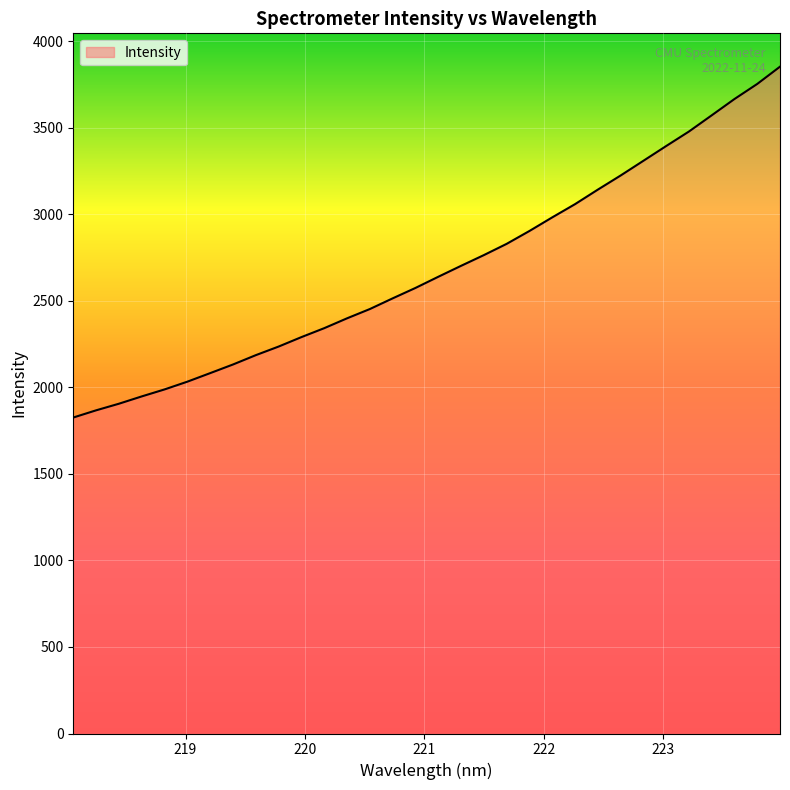

What is the difference between the maximum and minimum values?

2027.0